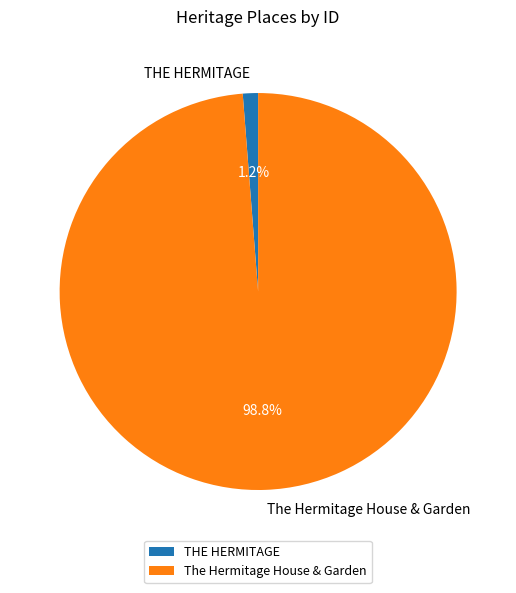

True or false: The Hermitage House & Garden accounts for 89% of the total.

False